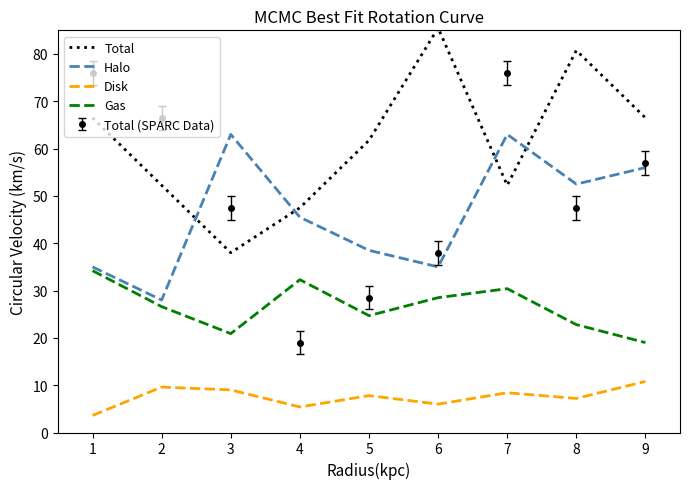

How many values in the Total series are below 61?

4